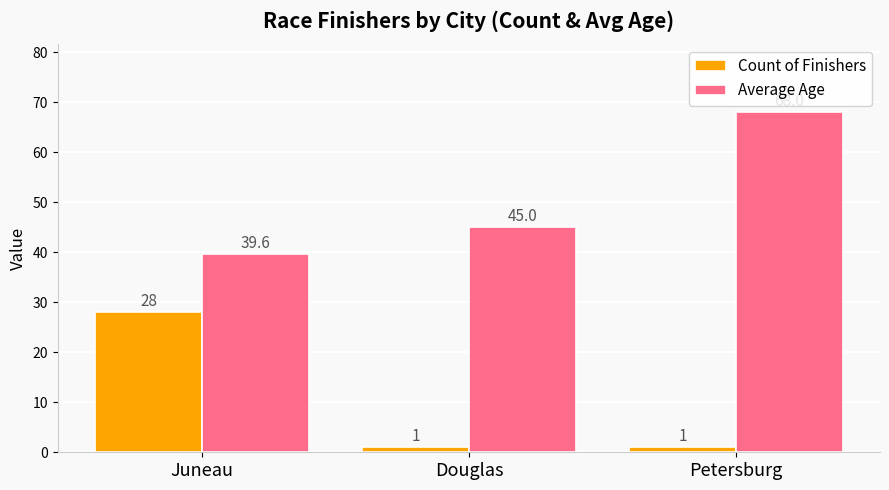

What position from the left is Douglas?

2